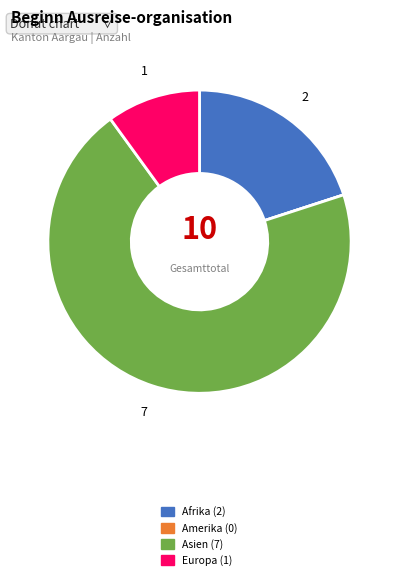

Which category accounts for the majority?

Asien